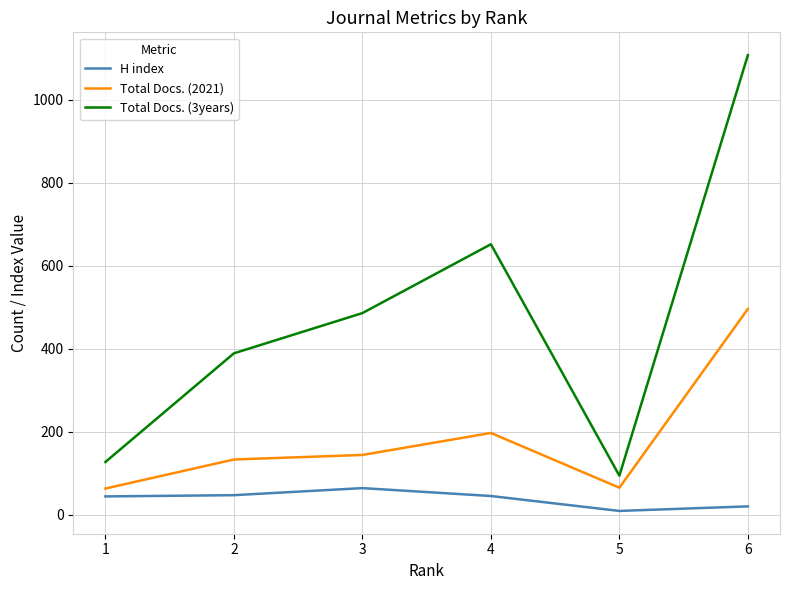

What is the difference between the maximum and minimum values in the Total Docs. (2021) series?

433